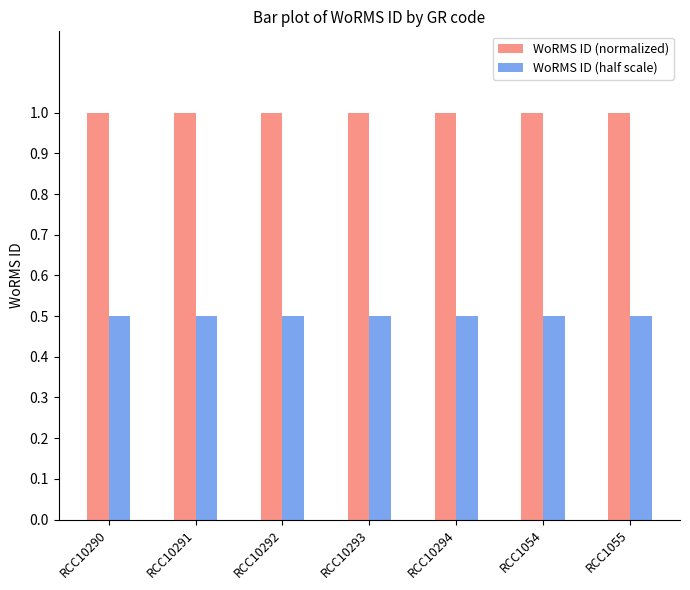

What is the minimum value for WoRMS ID (half scale)?

0.5